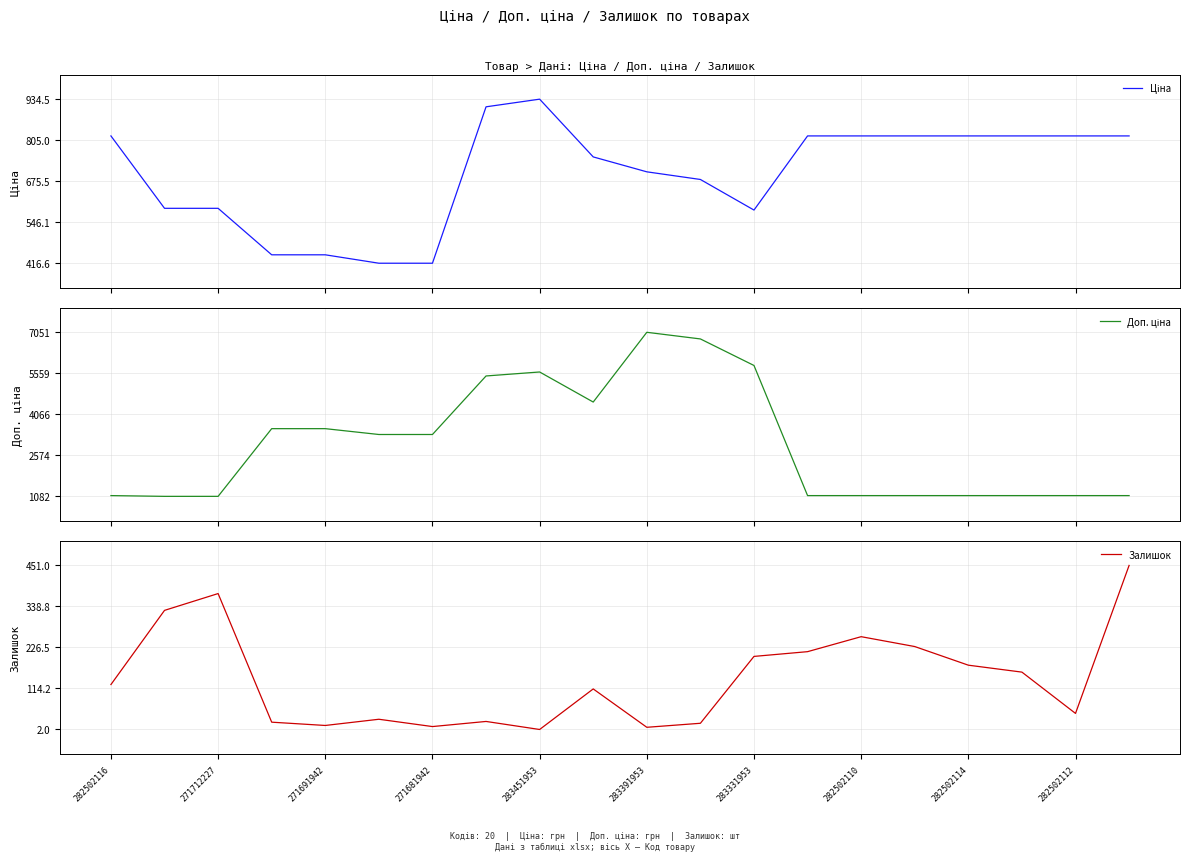

The Залишок series shows 282 at 283331953. True or false?

False